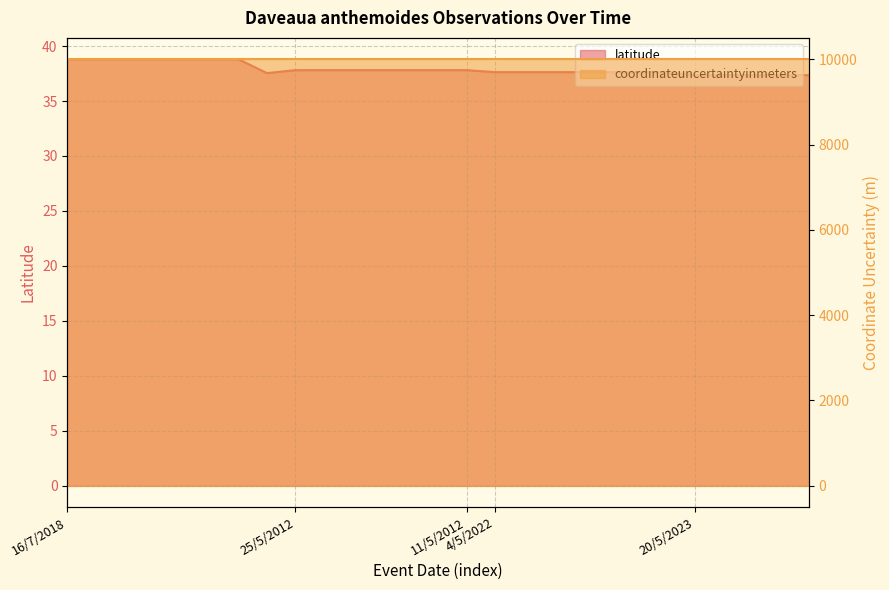

Which label corresponds to the smallest value in the chart?

20/5/2023